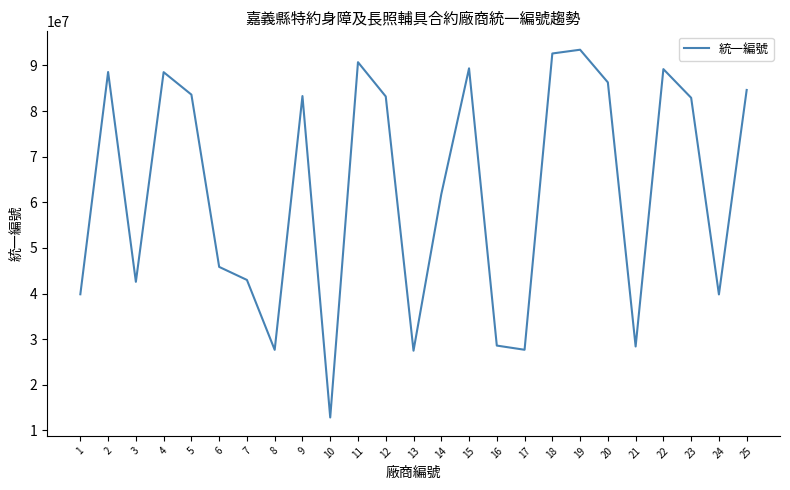

What is the difference between the maximum and minimum values?

80591349